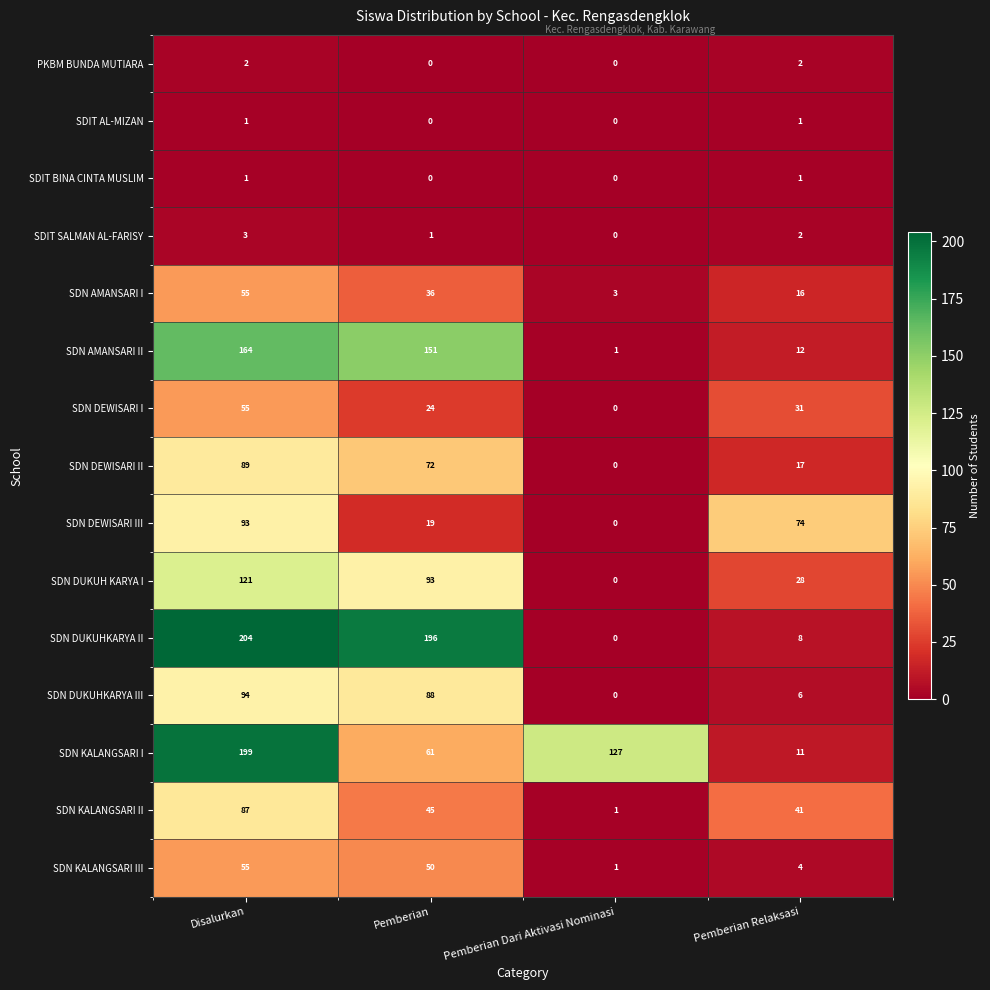

What is the spread (max minus min) of values at Disalurkan?

203